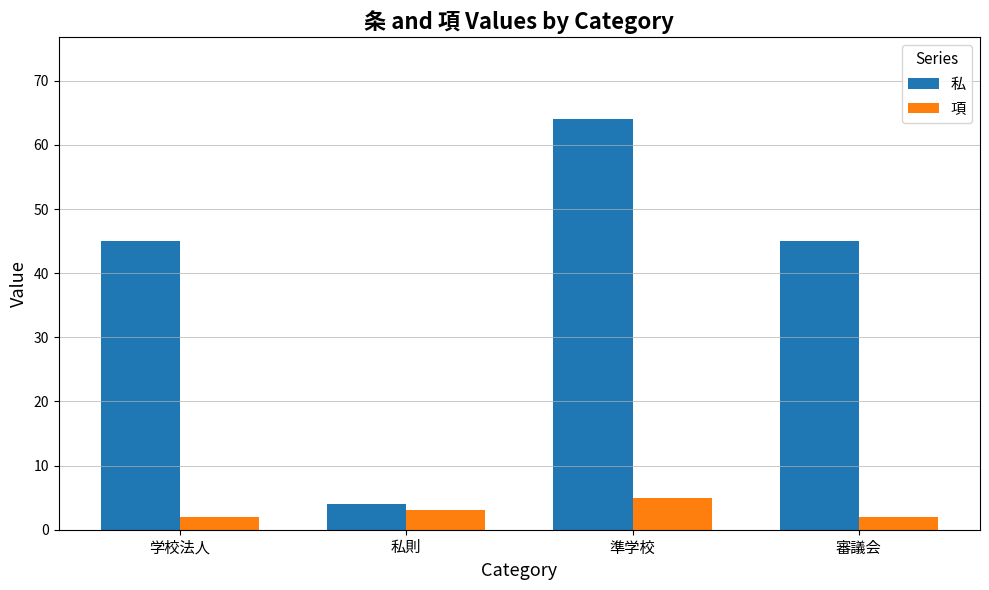

What is the difference between the 私 values at 準学校 and 審議会?

19